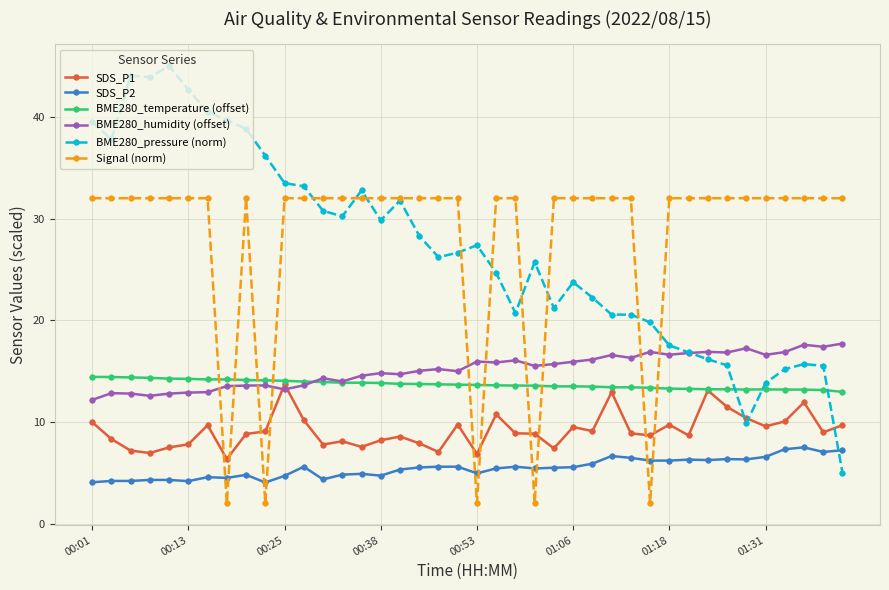

What is the value of the BME280_pressure (norm) point at the 23rd from the left?

20.7